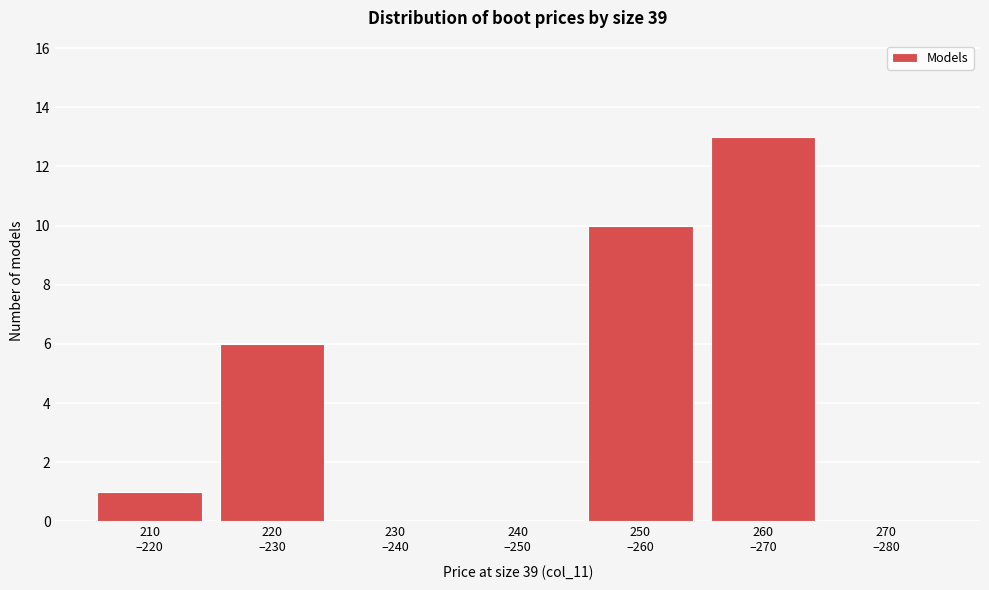

What is the sum of all values?

30